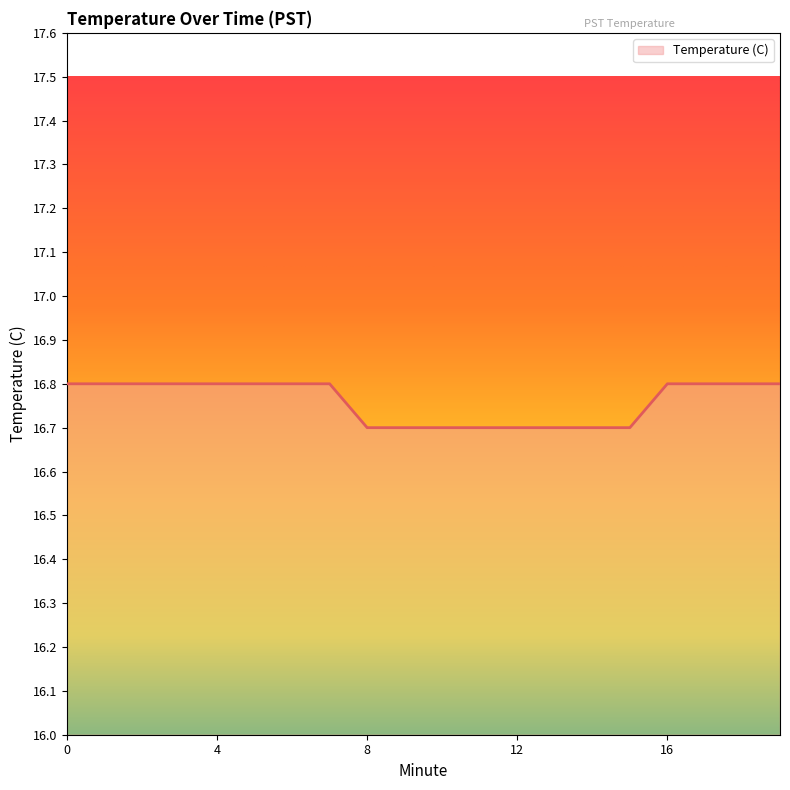

What is the maximum value shown in the chart?

16.8